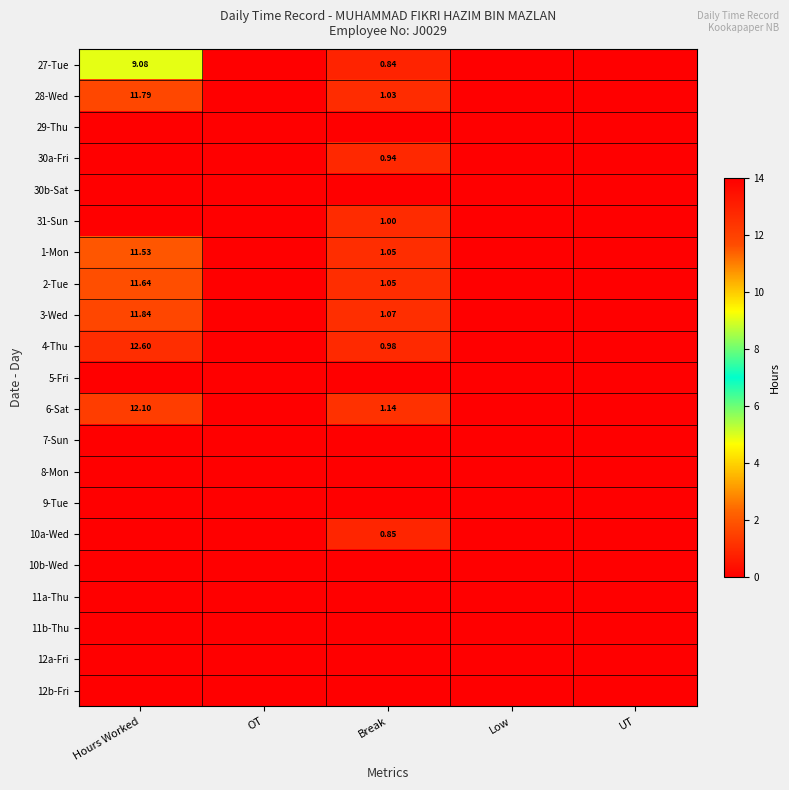

Which label corresponds to the smallest value in the chart?

OT